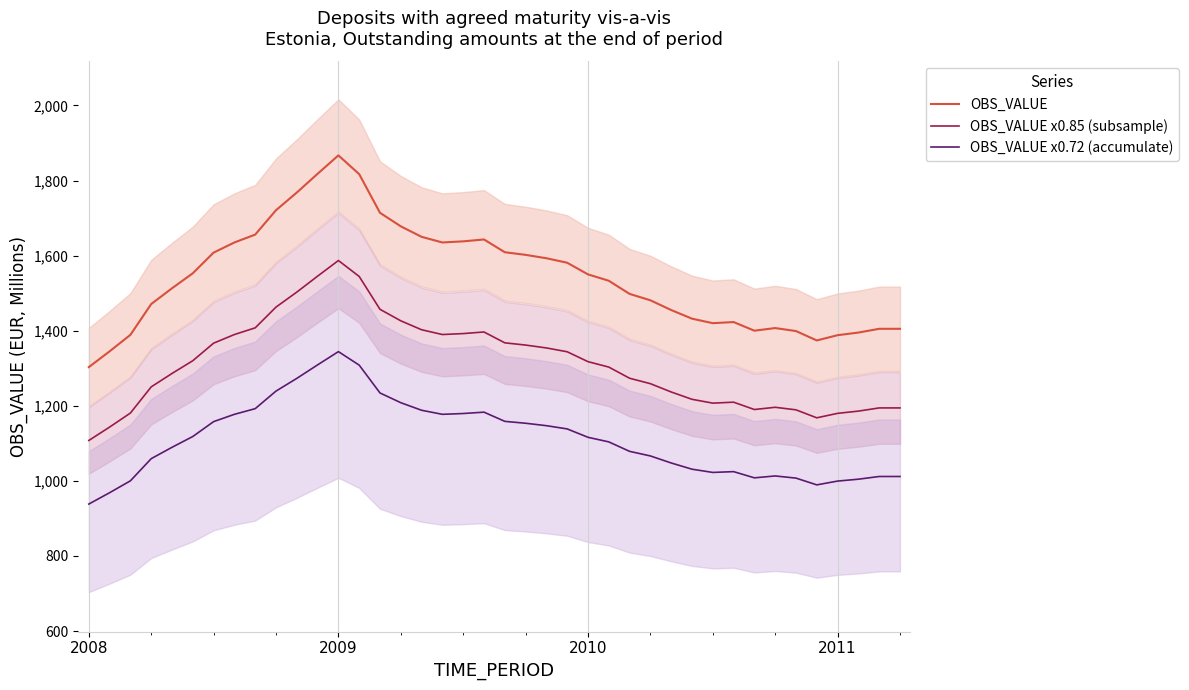

At which label does OBS_VALUE x0.85 (subsample) first exceed 1317?

5